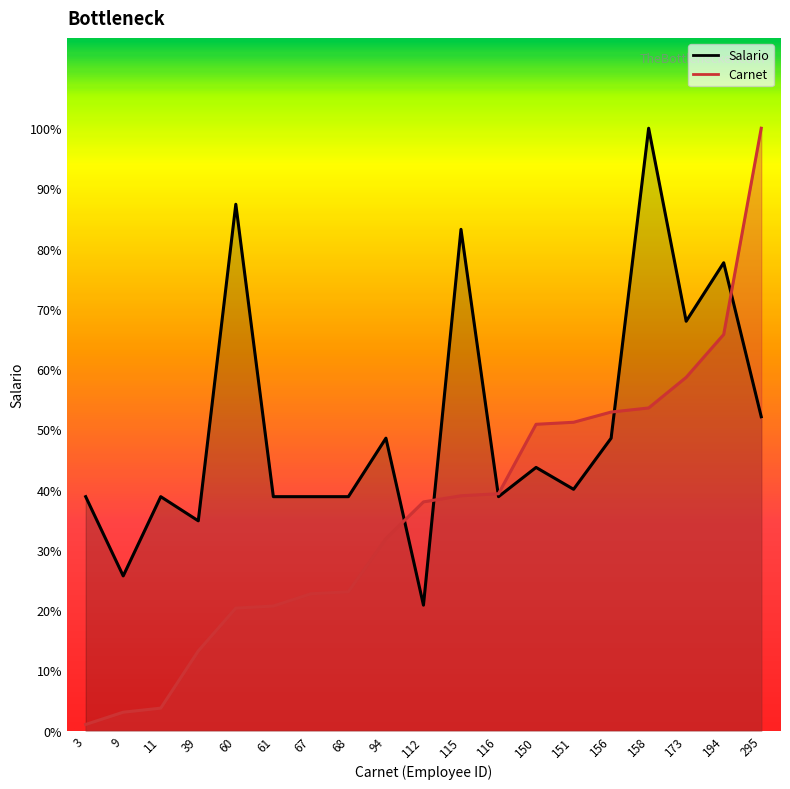

At which category is the sum across all series the highest?

158